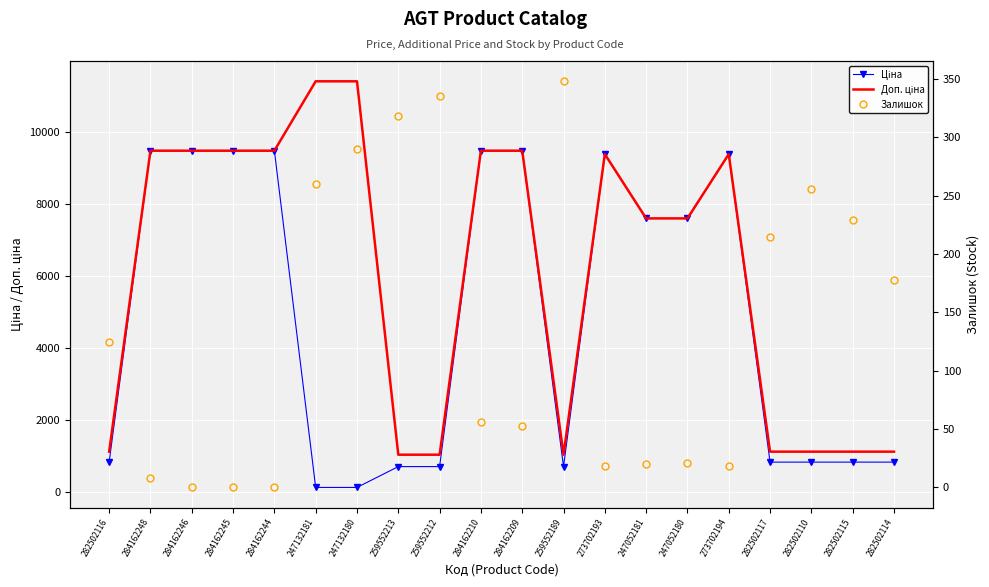

What is the difference between the second highest and second lowest values in the Доп. ціна series?

10385.4